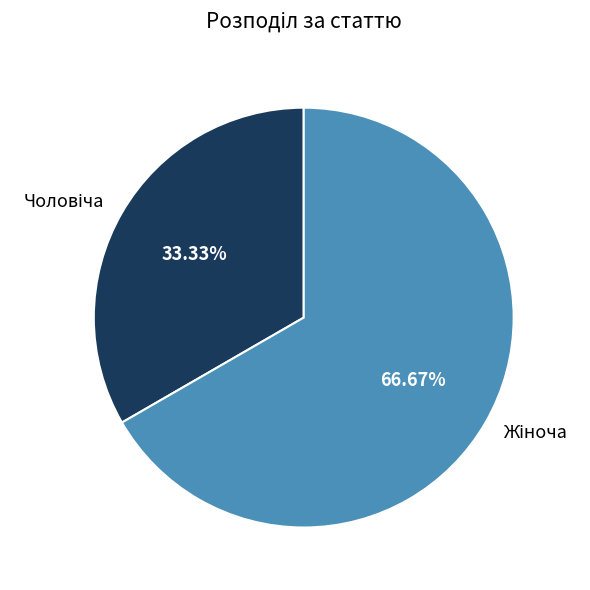

Does any single category account for the majority?

Yes